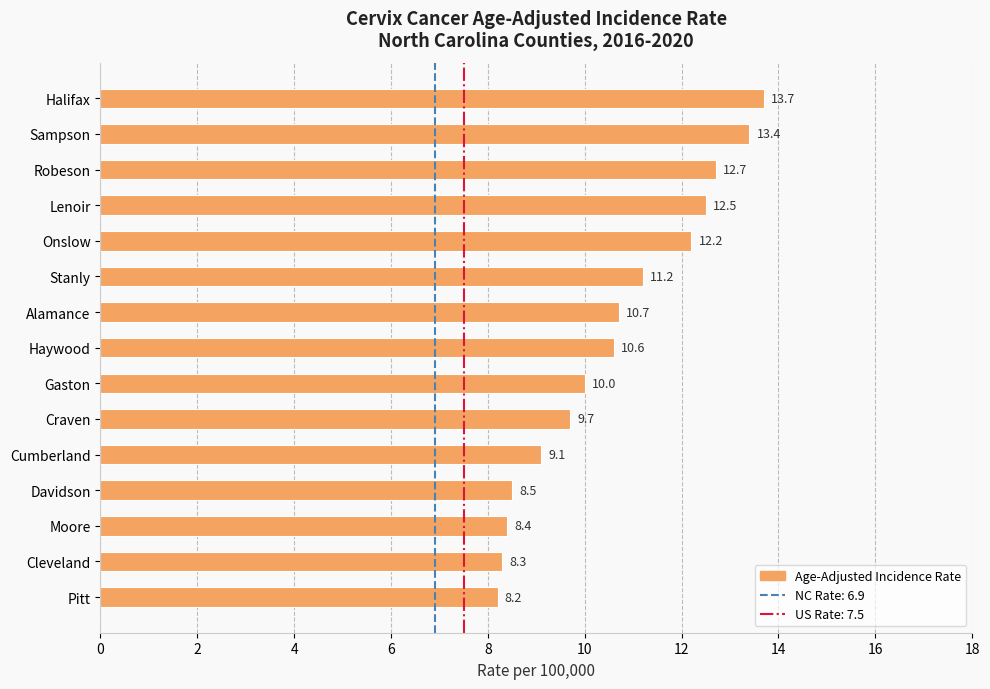

How many data points are less than 10?

6